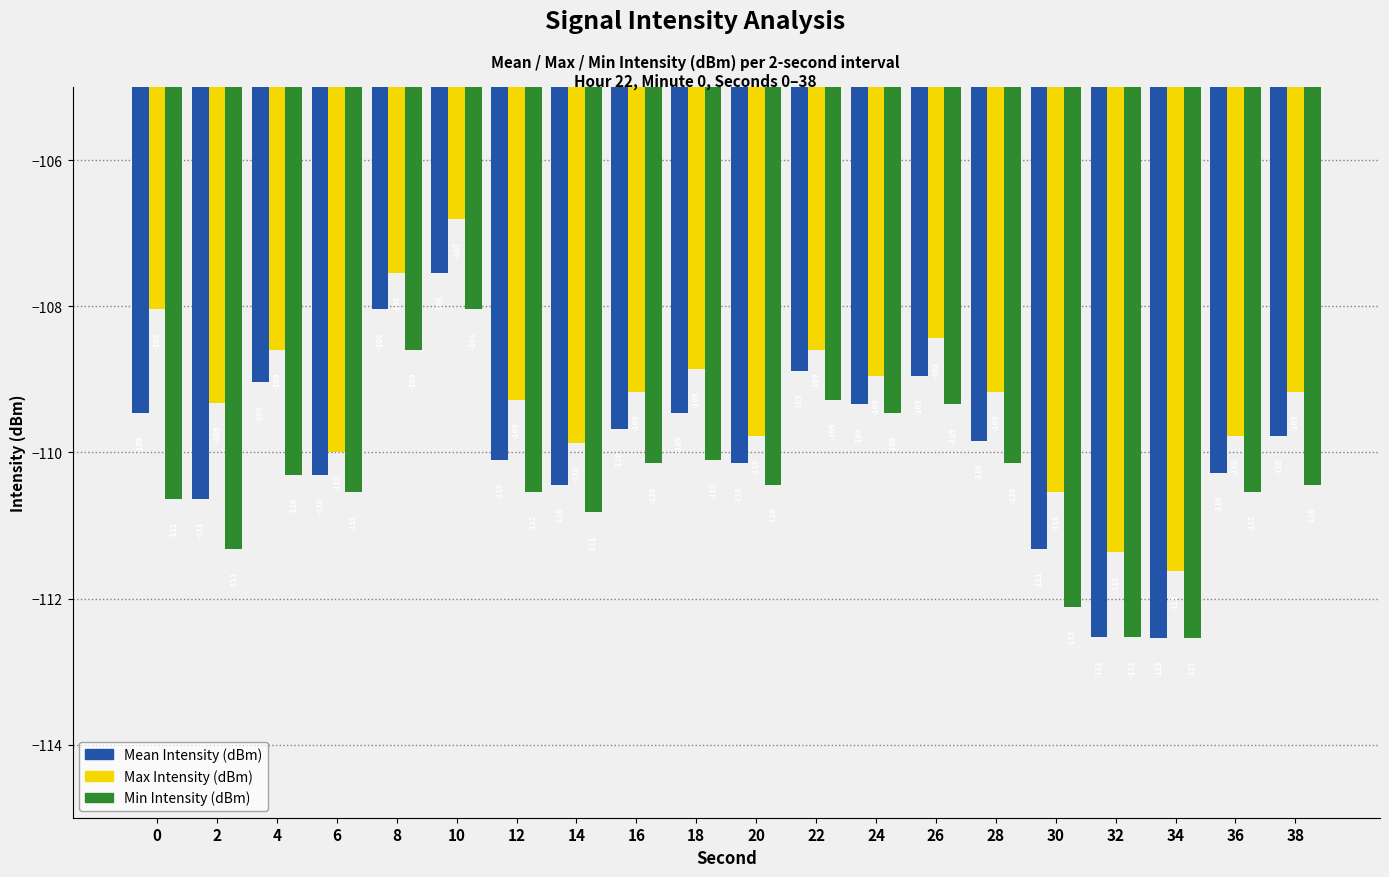

Which series has the largest total across all categories?

Max Intensity (dBm)